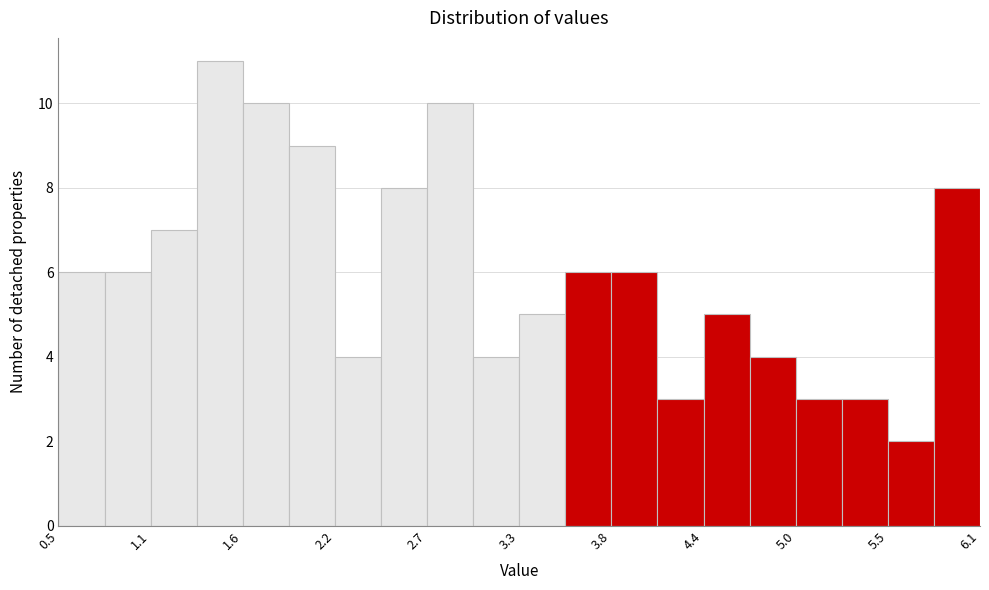

Around what value on the x-axis is the tallest bar? Give the approximate position of its centre, as read against the axis.

1.5